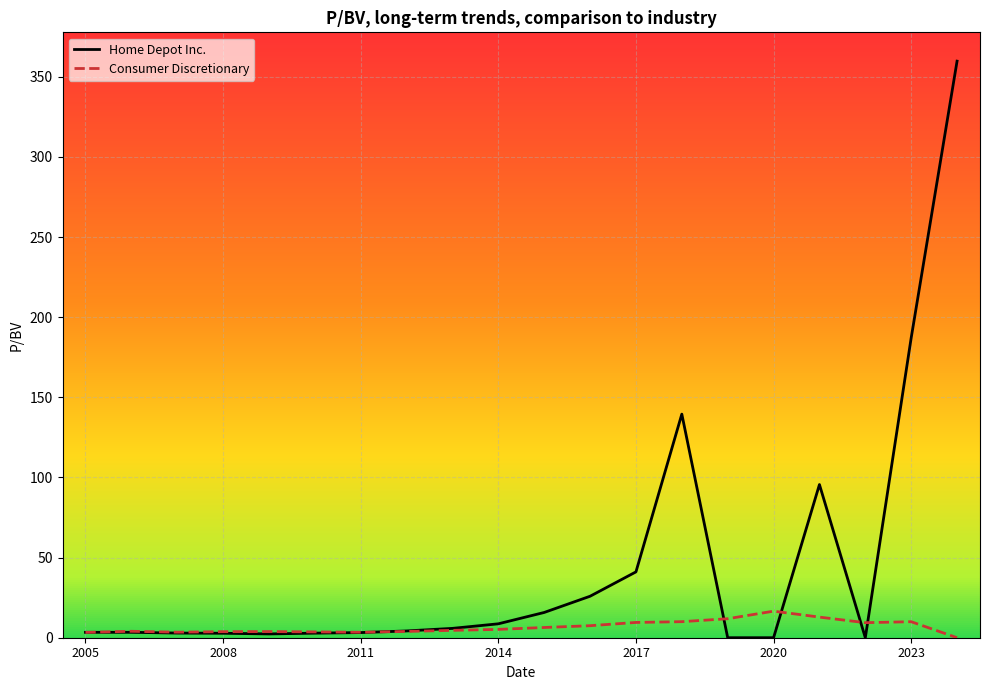

Rank the series by their average value, from lowest to highest.

Consumer Discretionary, Home Depot Inc.